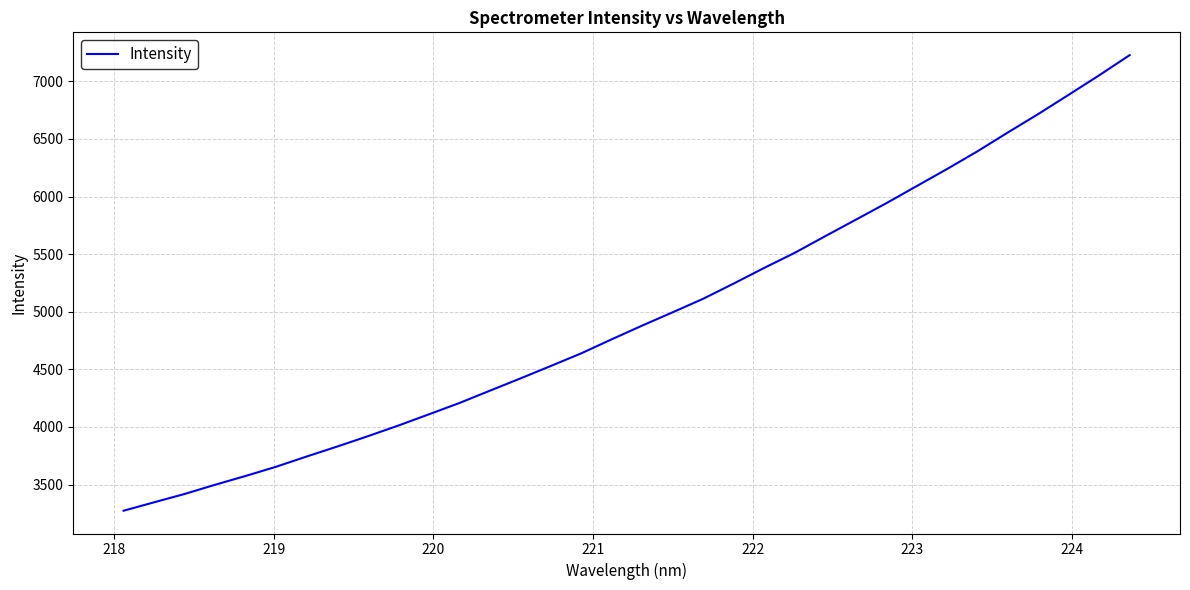

What is the minimum value shown in the chart?

3273.3